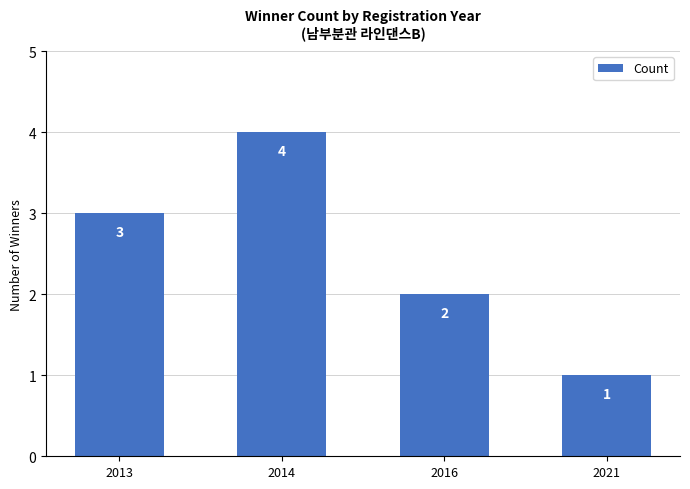

What is the ratio of the value at 2021 to the value at 2016?

0.5